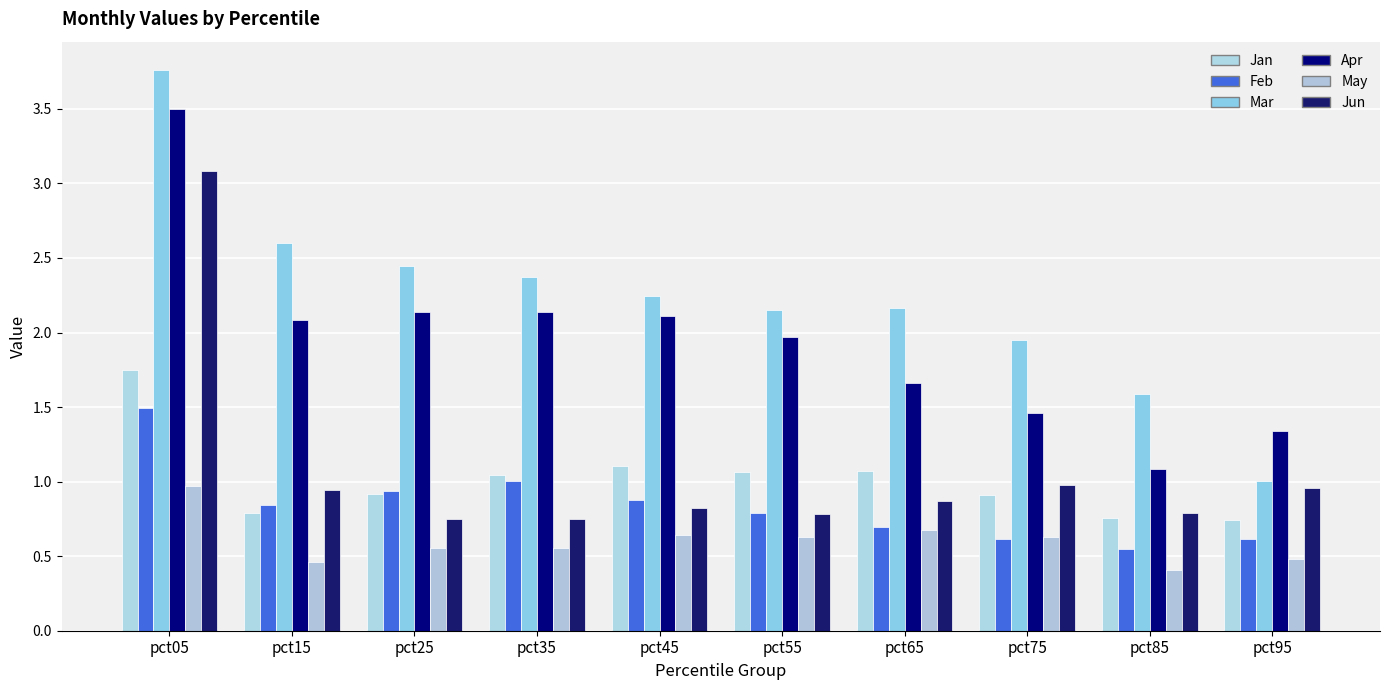

What is the difference between the maximum and minimum values in the Jan series?

1.0